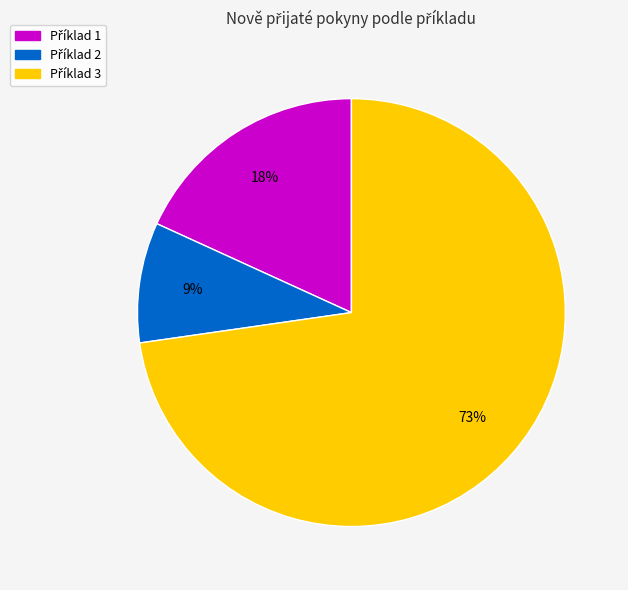

To the nearest percent, what is the difference between the largest and smallest slice percentages?

64%